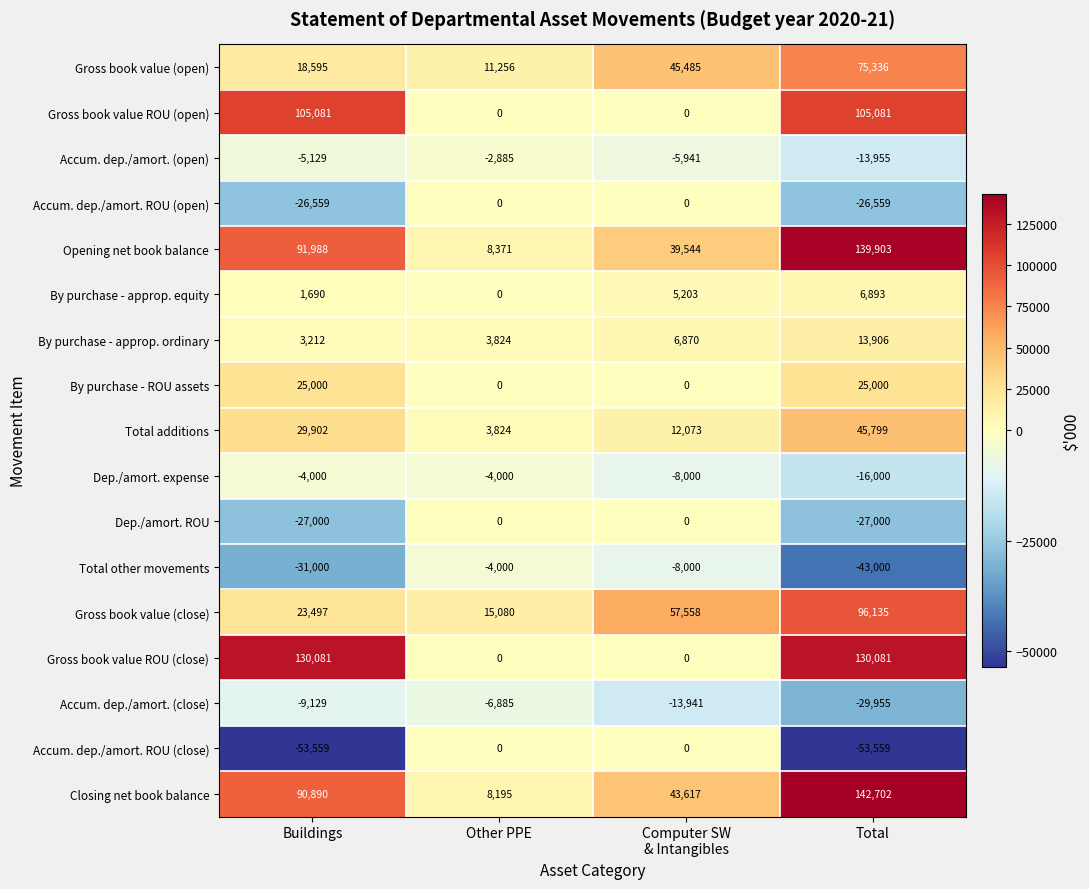

True or false: Gross book value (open) has a value of 6864 at Buildings.

False